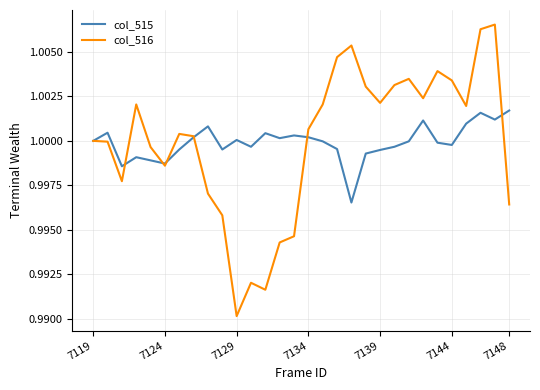

Which series has the widest spread of values?

col_516